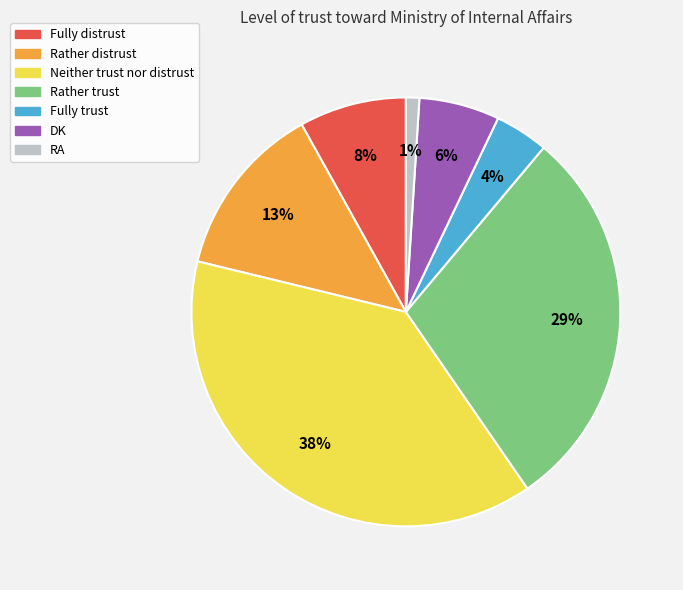

True or false: DK accounts for 6% of the total.

True